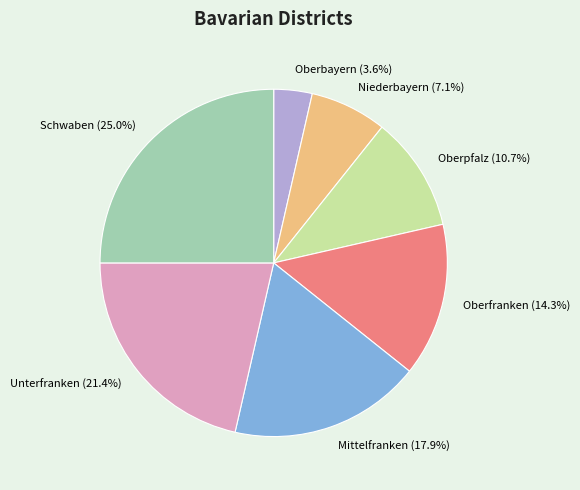

To the nearest percent, what percentage of the pie is Niederbayern?

7%